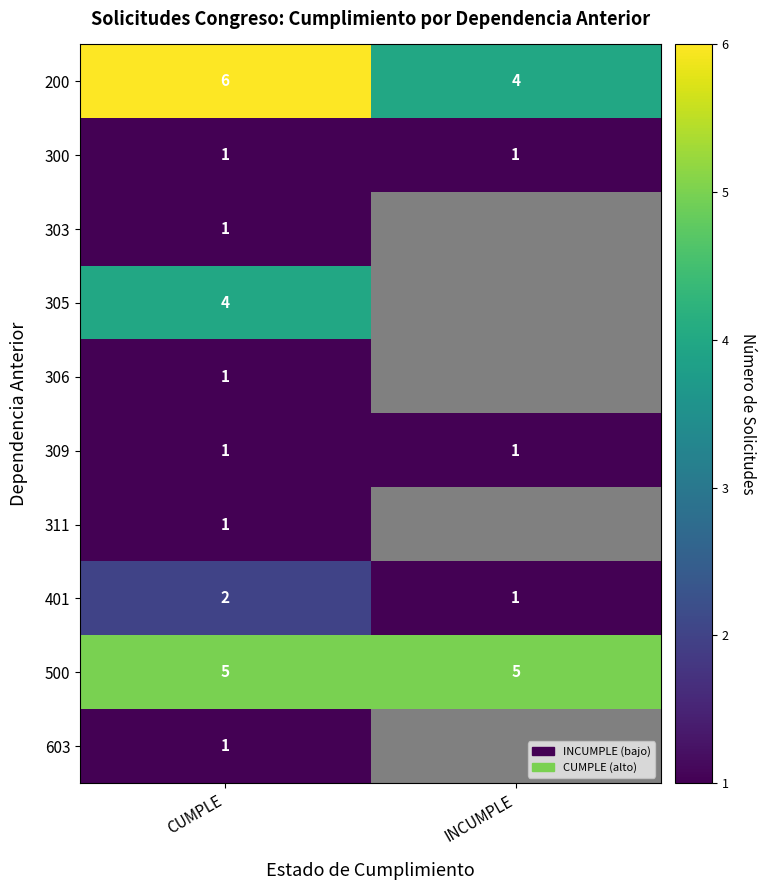

What value does the 500 series have at CUMPLE?

5